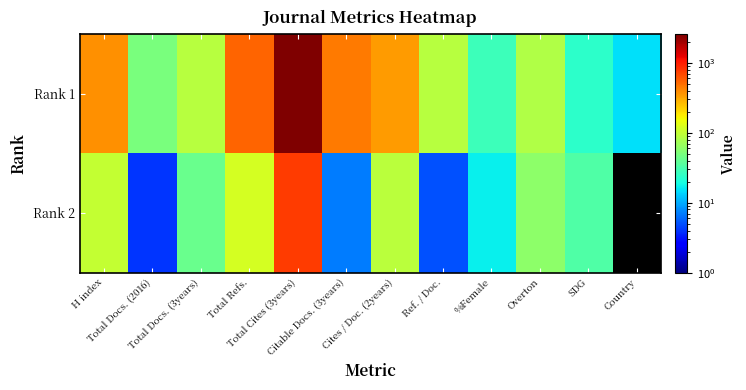

What is the spread (max minus min) of values at Country?

15